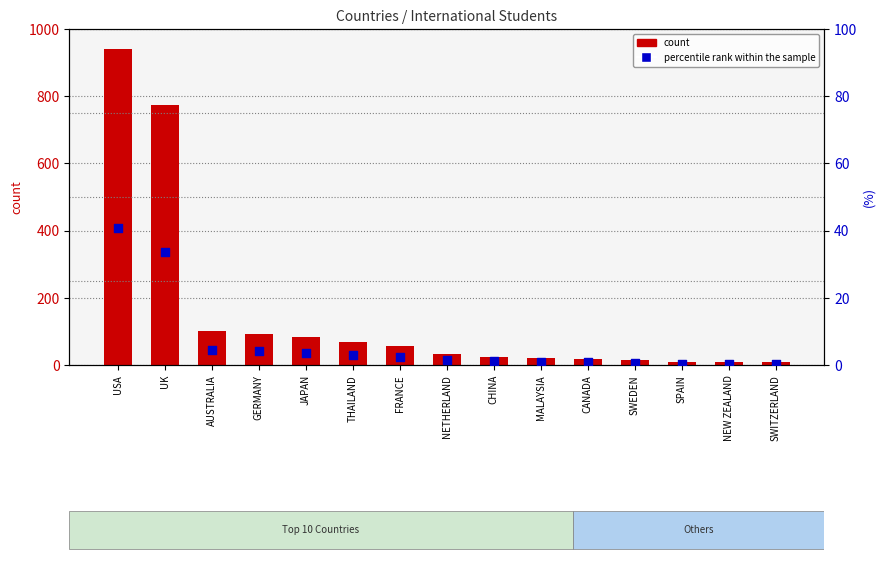

What is the total value across all series at JAPAN?

87.6